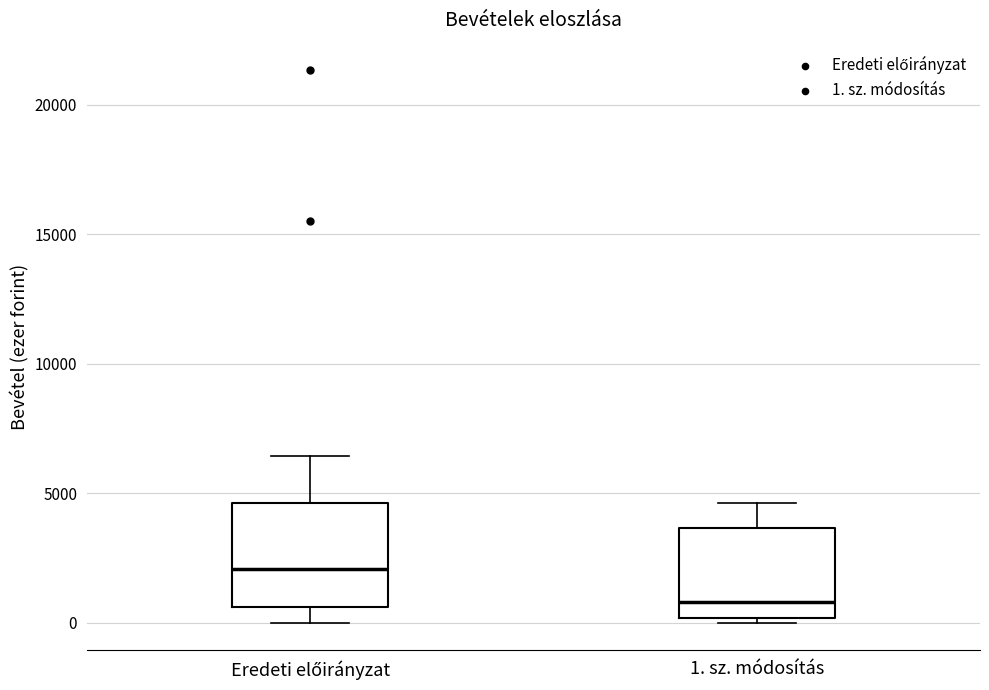

Which box's median line is the lowest?

1. sz. módosítás